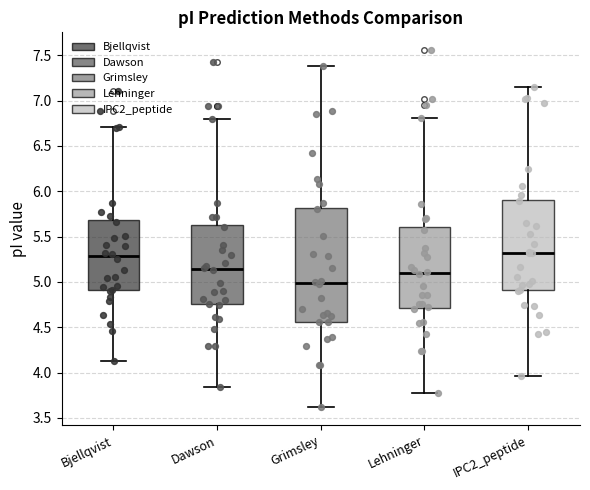

Where is the lower edge of the box for Grimsley on the y-axis? The values are not printed on the chart, so give them approximately, as read against the axis.

4.55